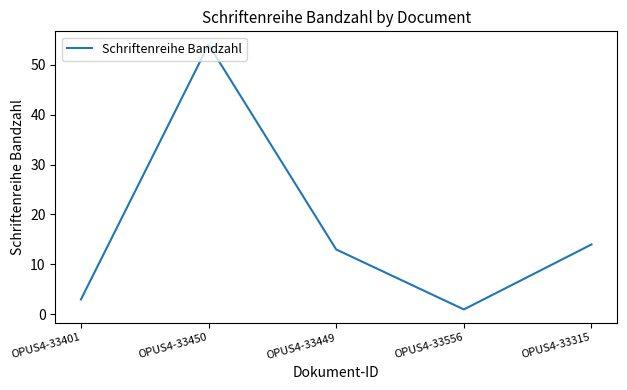

Where is the first local minimum?

OPUS4-33556